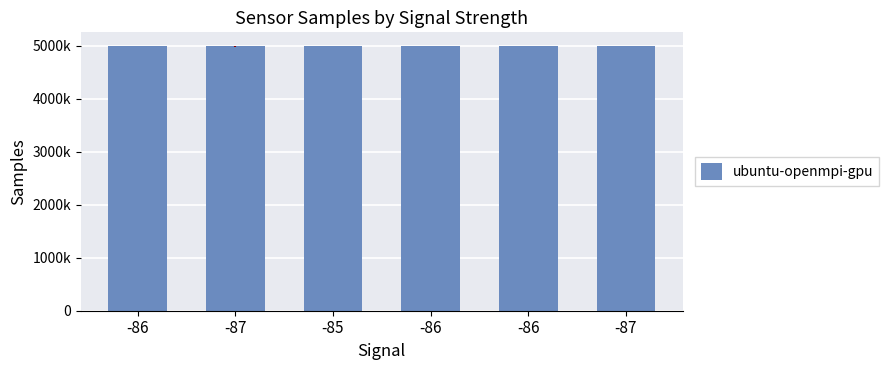

Does the chart contain any negative values?

No